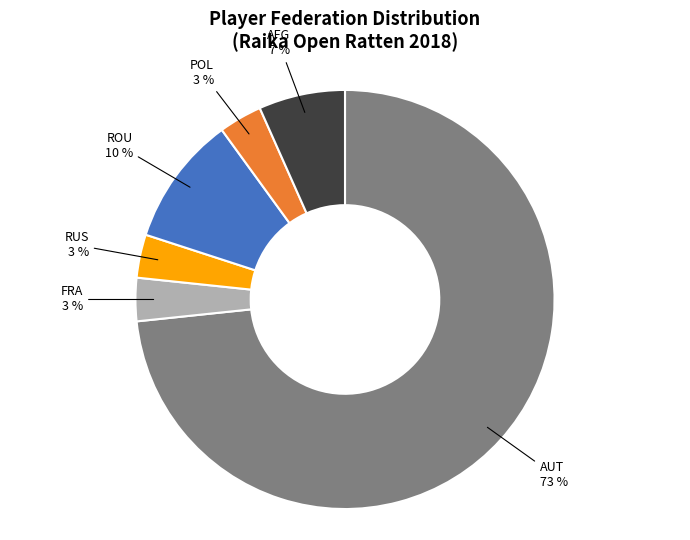

Does any single category account for the majority?

Yes